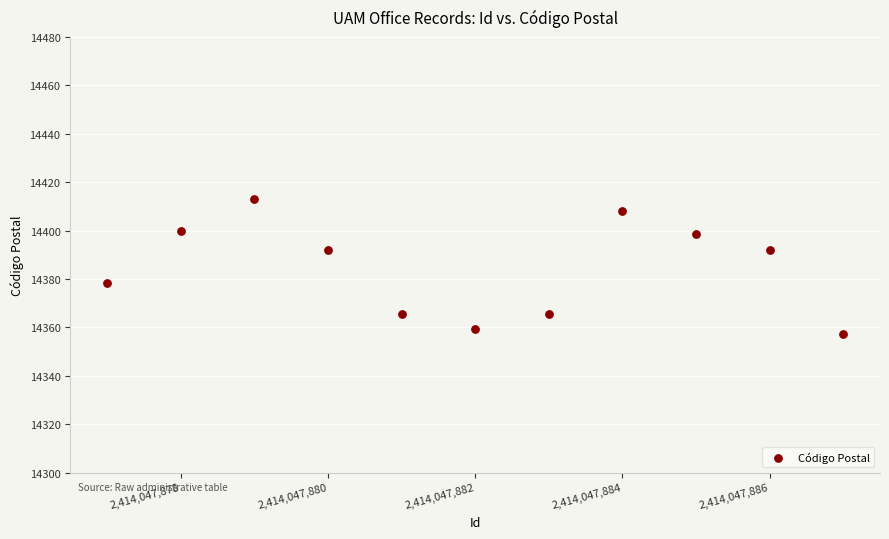

What is the average X value?

2414047882.0